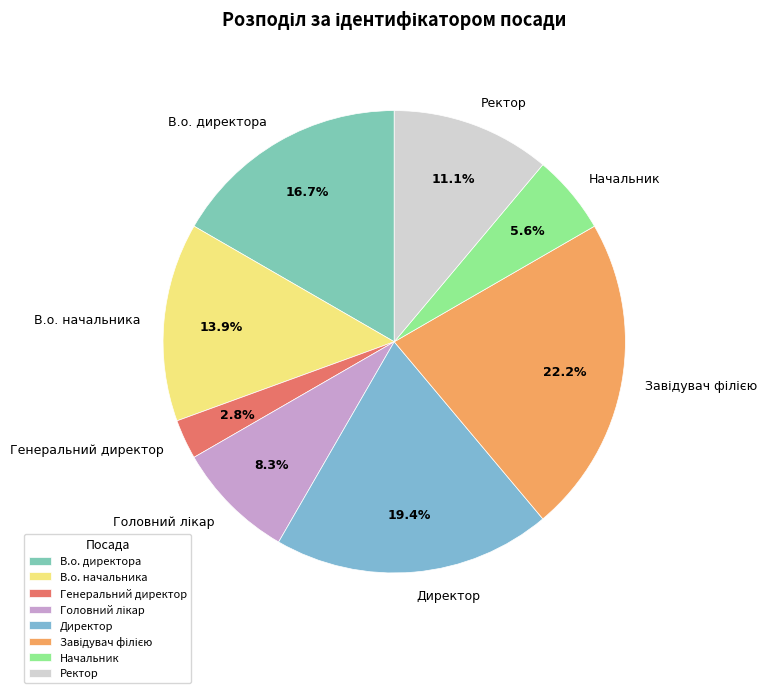

What is the ratio of the value at В.о. директора to the value at Ректор?

1.5